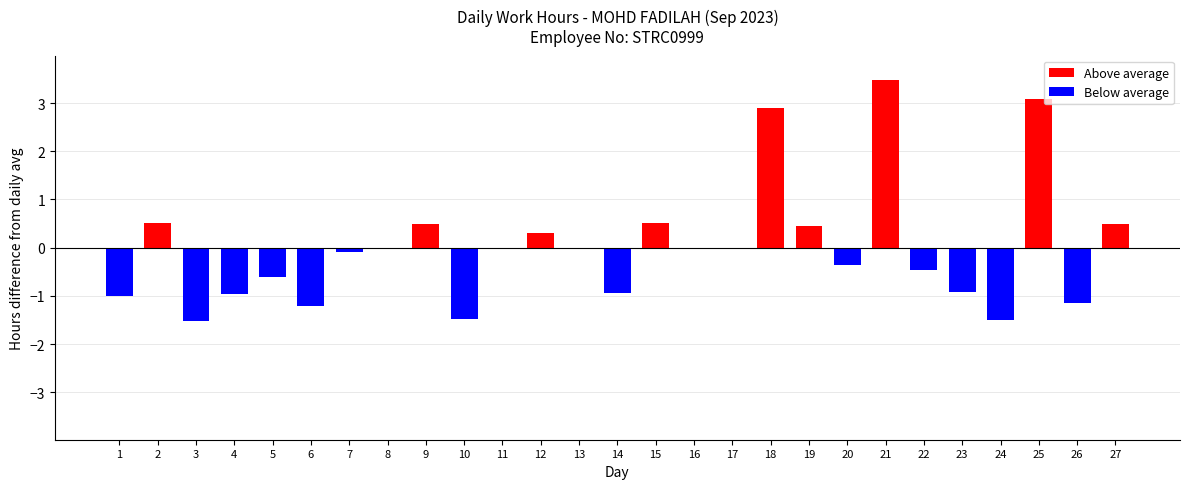

Where is Below average nearest to the value 0?

2